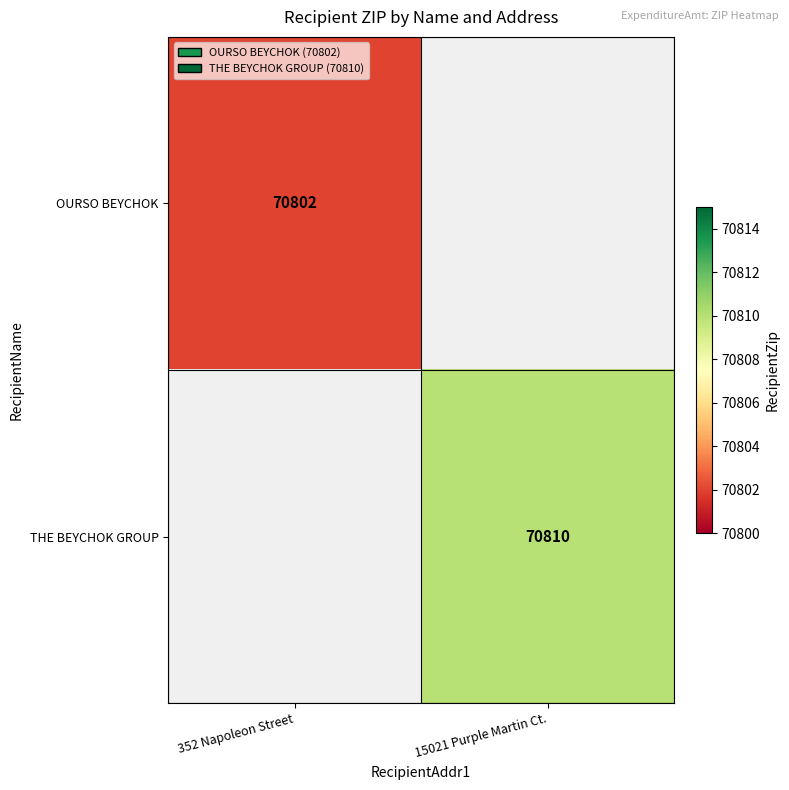

Between 352 Napoleon Street and 15021 Purple Martin Ct., which is larger?

15021 Purple Martin Ct.